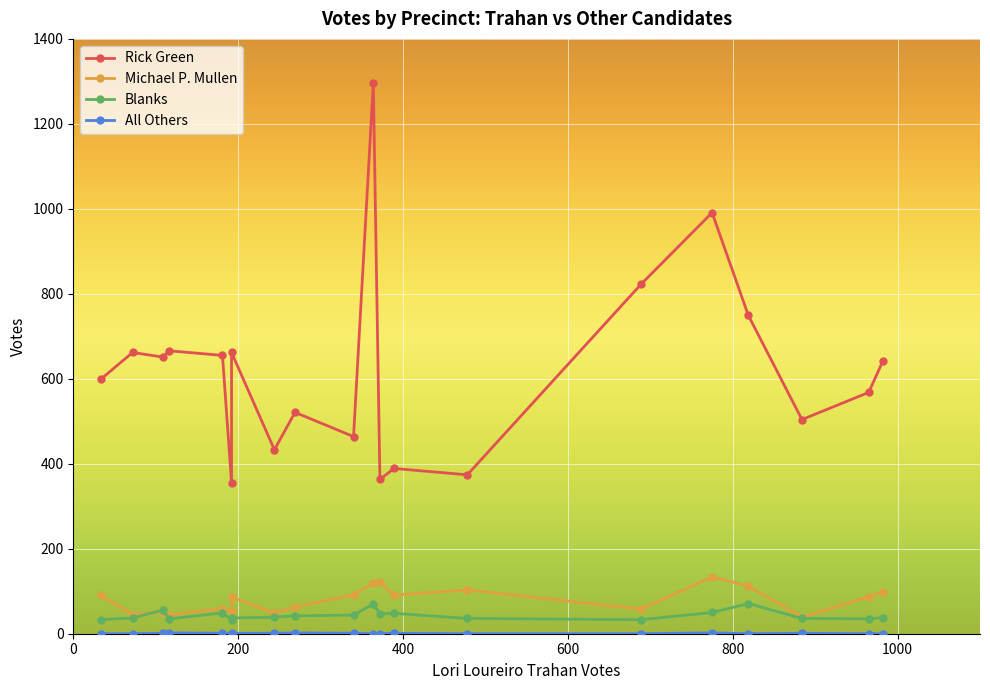

In All Others, how many points are higher than both neighbors (excluding endpoints)?

5